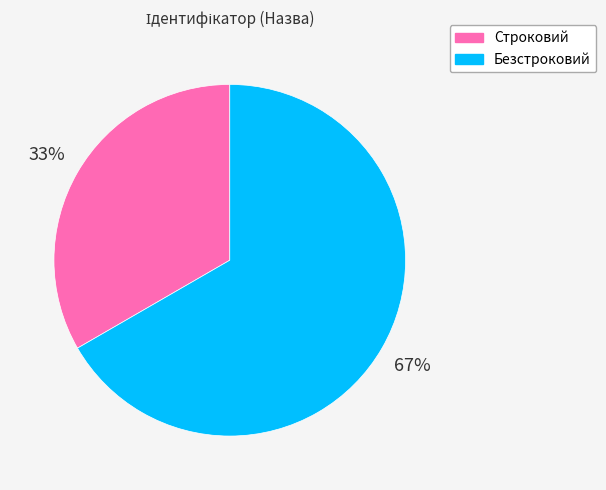

Does Безстроковий represent more than half of the total?

Yes